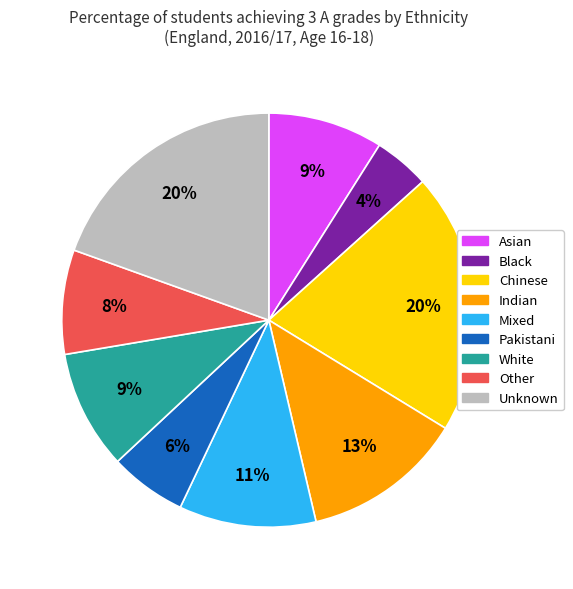

What percentage is the Chinese slice, to the nearest percent?

20%